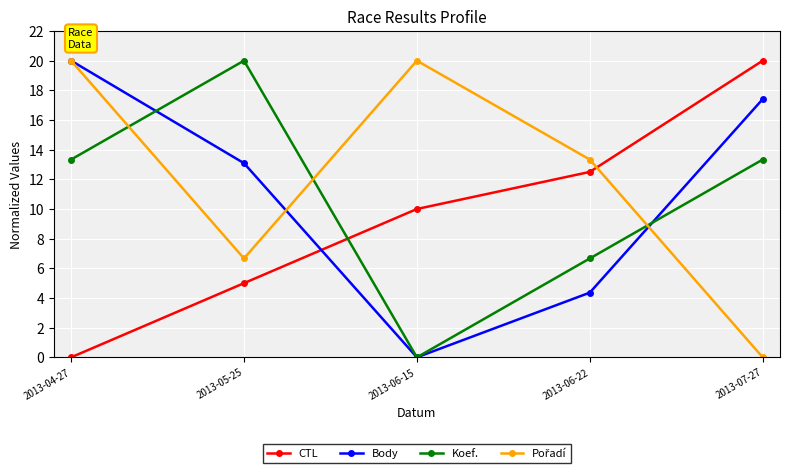

What is the label of the 5th point from the left?

2013-07-27